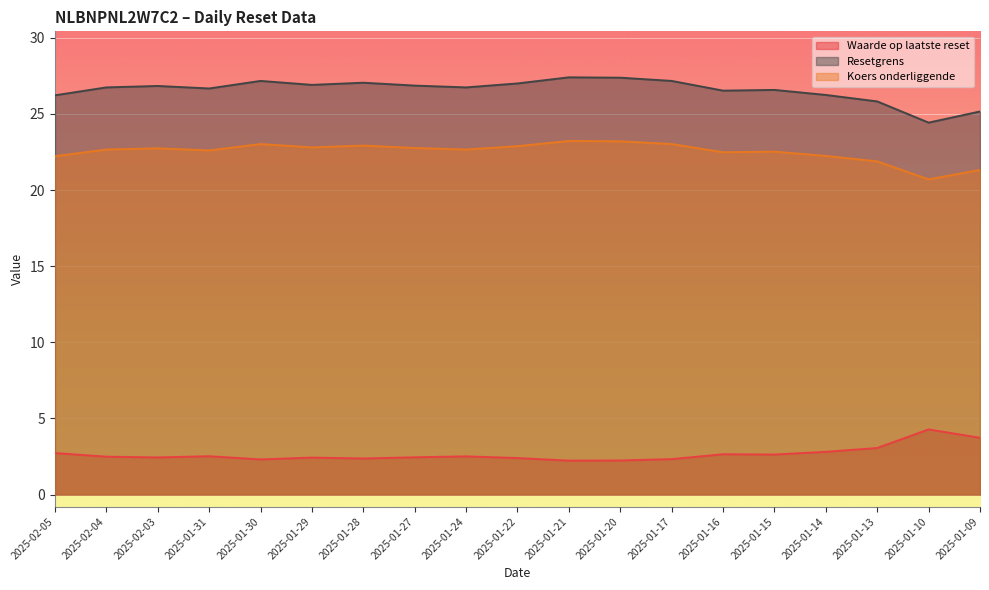

What is the total value across all series at 2025-01-17?

52.5